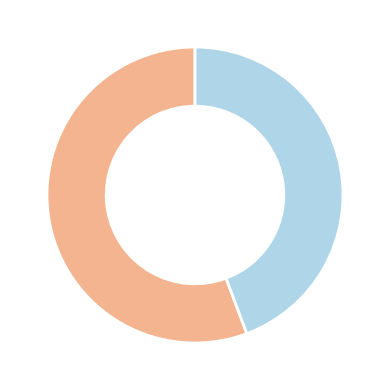

Is there a majority slice in this chart?

Yes